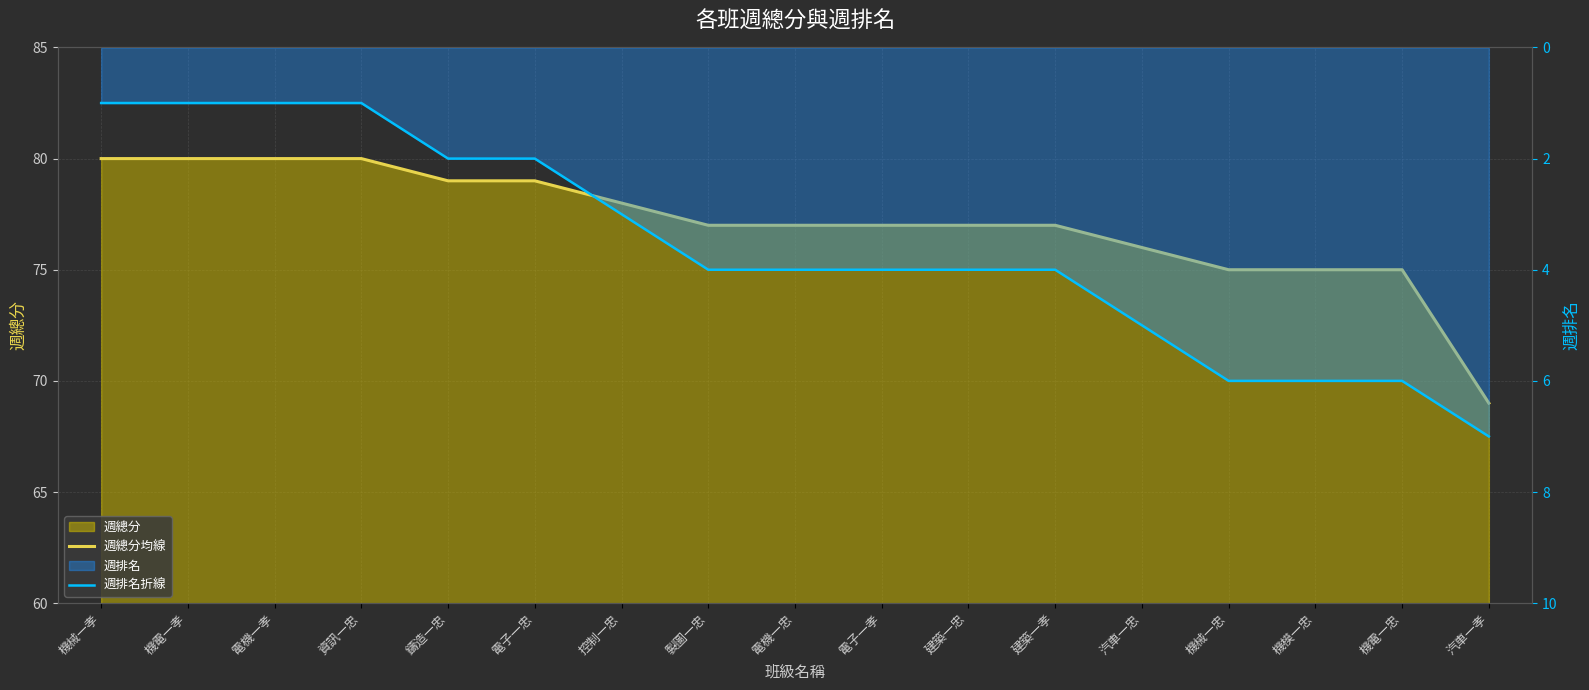

Rank the categories by 週排名折線 value from lowest to highest.

機械一孝, 機電一孝, 電機一孝, 資訊一忠, 鑄造一忠, 電子一忠, 控制一忠, 製圖一忠, 電機一忠, 電子一孝, 建築一忠, 建築一孝, 汽車一忠, 機械一忠, 機模一忠, 機電一忠, 汽車一孝